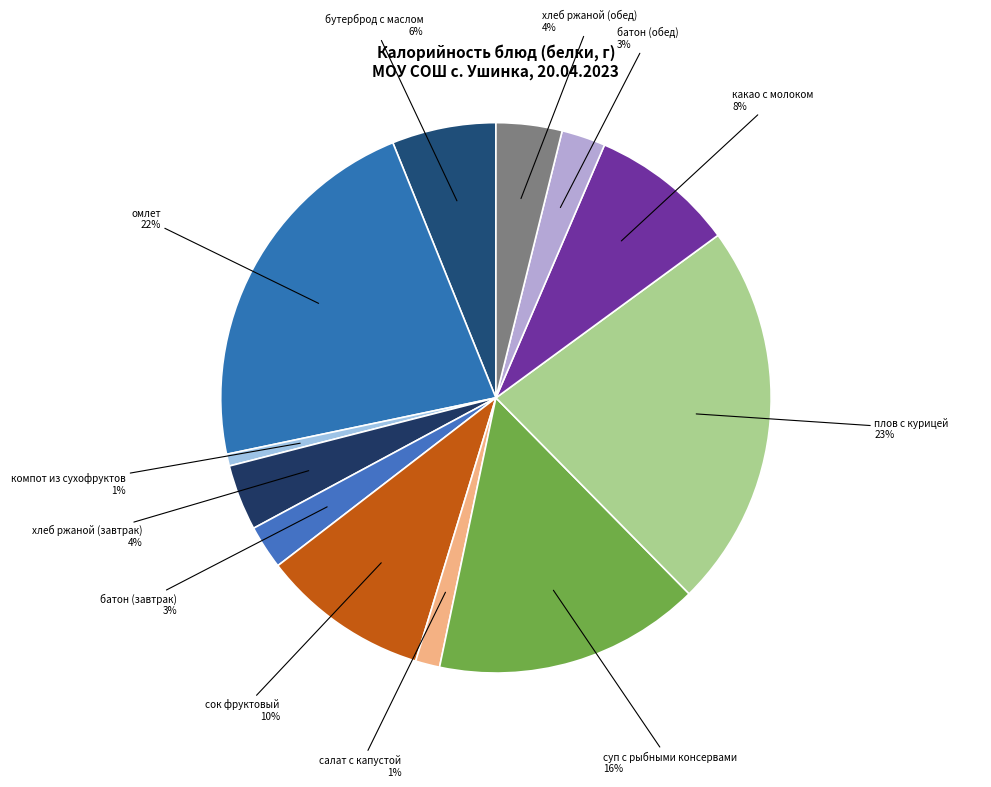

Do компот из сухофруктов and бутерброд с маслом together represent more than half of the pie?

No